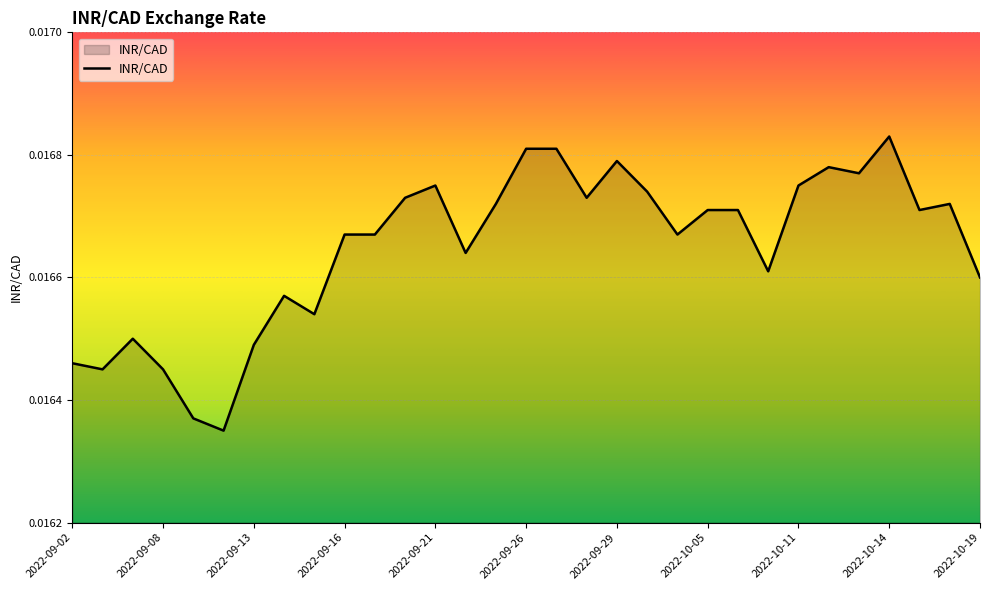

At which category does the chart reach its peak across all series?

2022-10-14